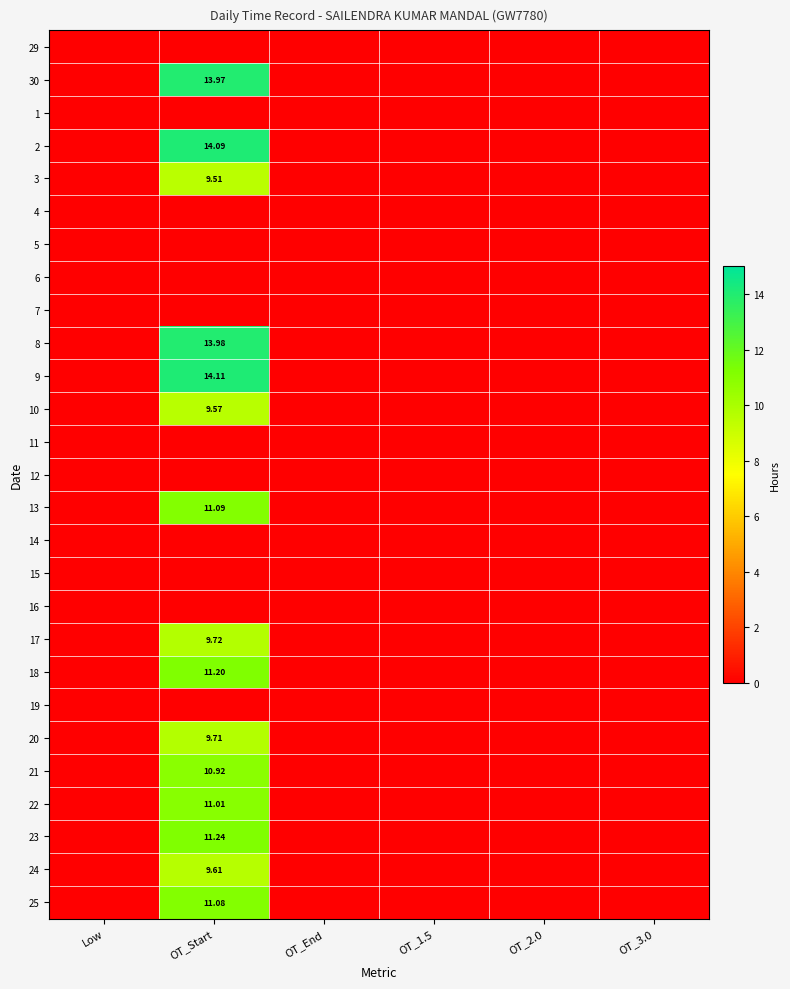

At which label is 25 closest to 5?

Low